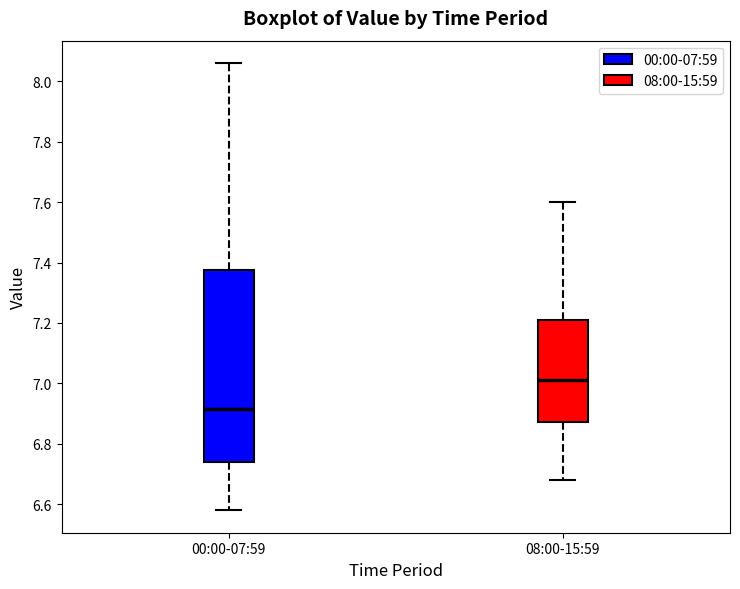

Where is the upper edge of the box for 00:00-07:59 on the y-axis? The values are not printed on the chart, so give them approximately, as read against the axis.

7.38